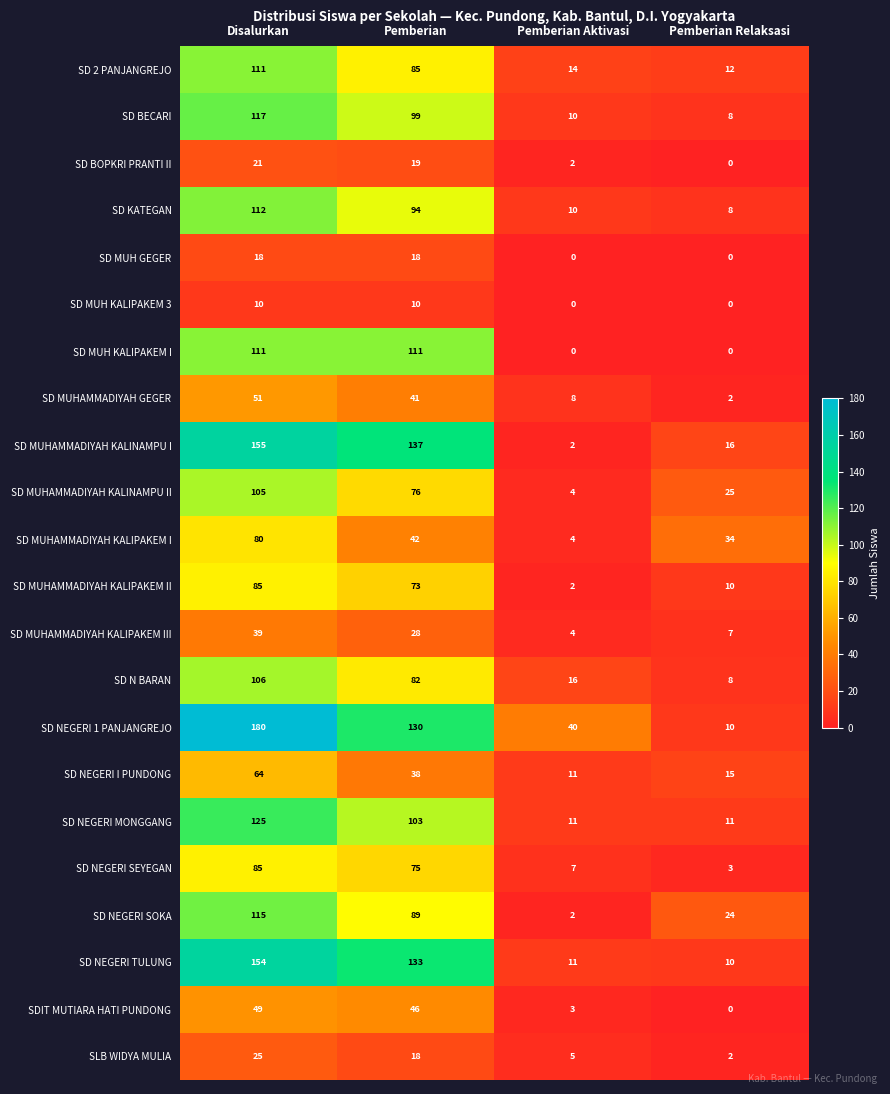

The SD MUHAMMADIYAH KALIPAKEM II series shows 73 at Pemberian. True or false?

True